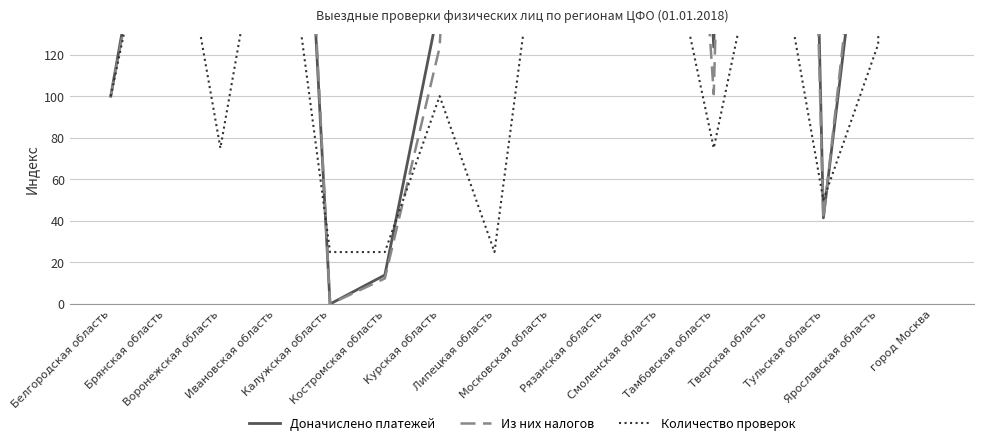

How many interior local valleys does the Из них налогов series have?

5